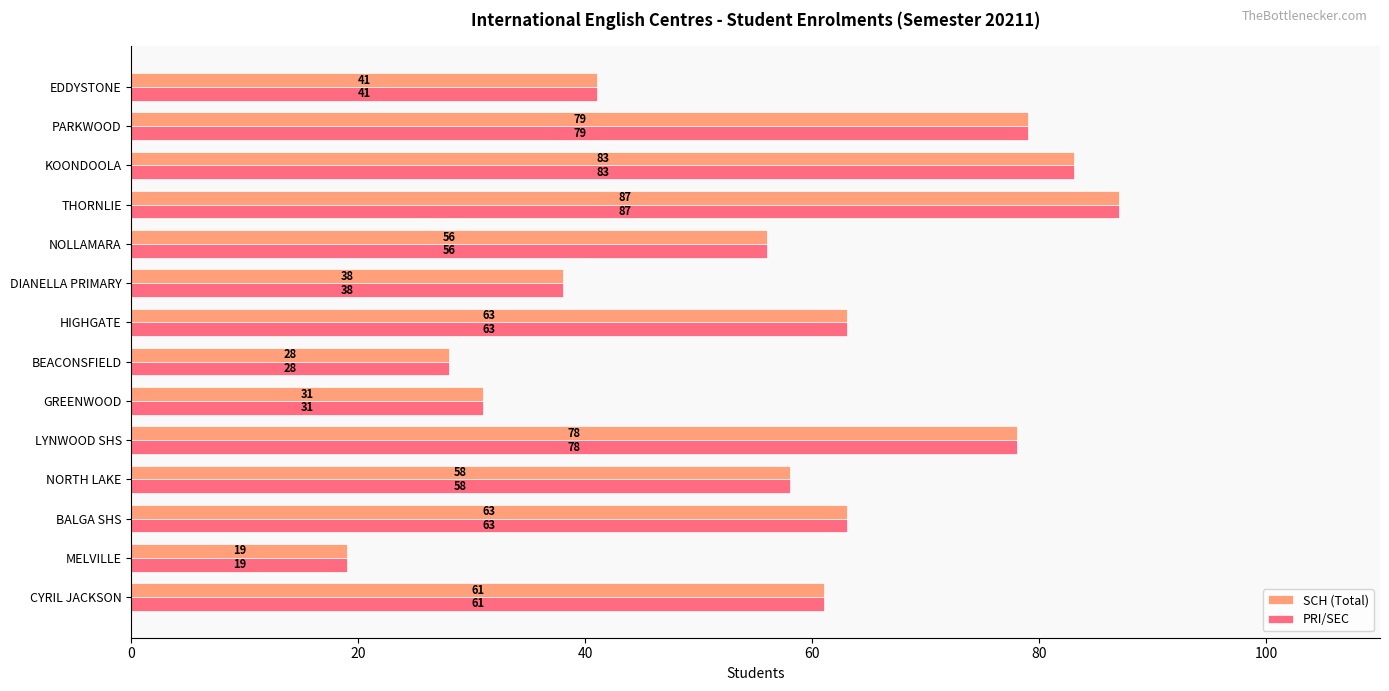

At which category does the chart reach its minimum across all series?

MELVILLE